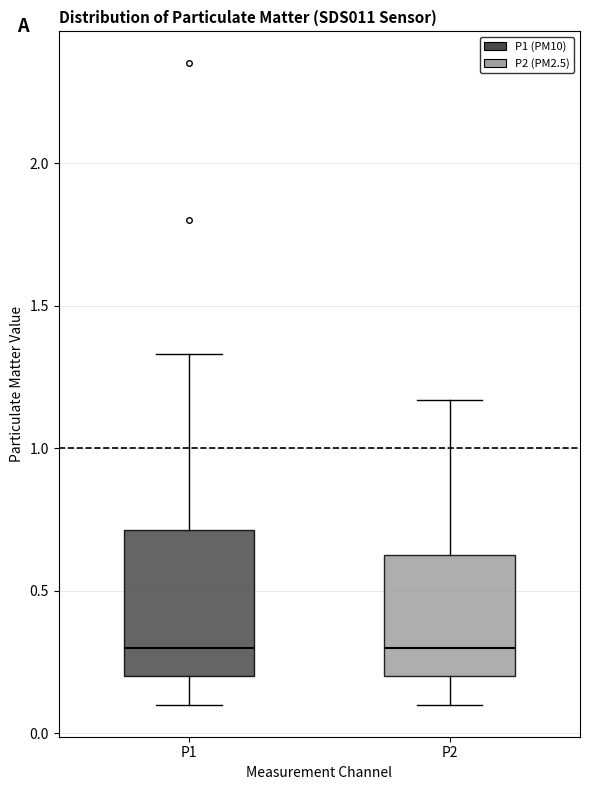

Reading left to right, read every box against the y-axis: the position of its median line, the range the box covers, and the ends of its whiskers. The values are not printed on the chart, so give them approximately, as read against the axis.

P1: median 0.30, box 0.20 to 0.70, whiskers 0.10 to 1.35
P2: median 0.30, box 0.20 to 0.65, whiskers 0.10 to 1.15